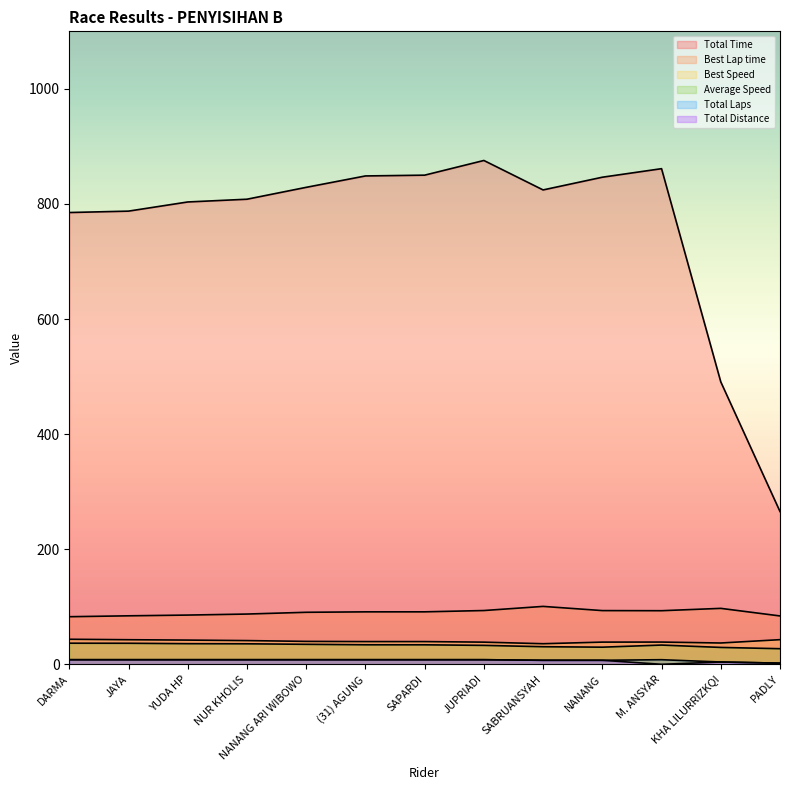

At which category is the sum across all series the highest?

JUPRIADI